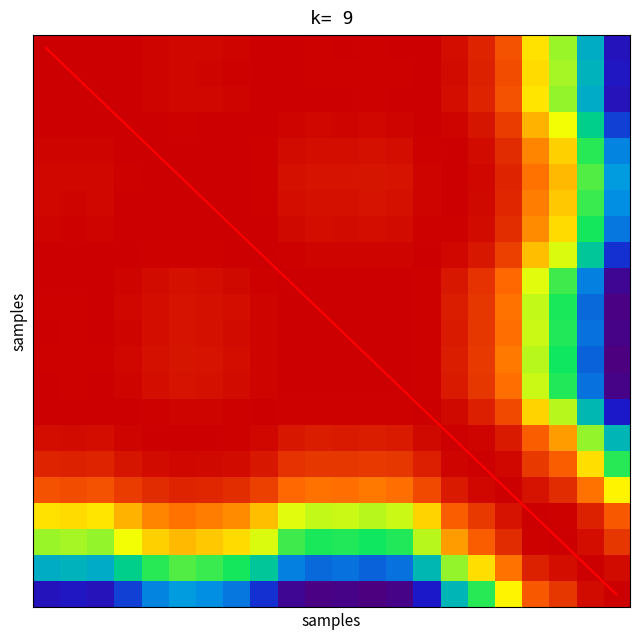

Which has a higher value, 16 or 4?

4